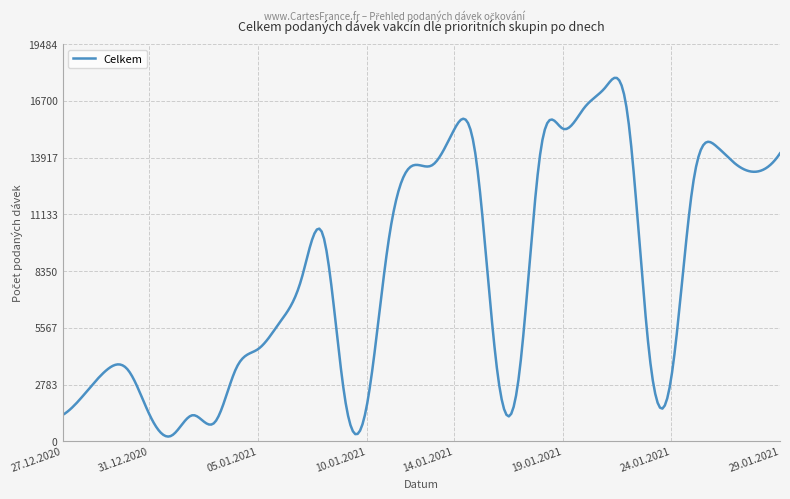

What is the difference between the maximum and minimum values?

17591.7